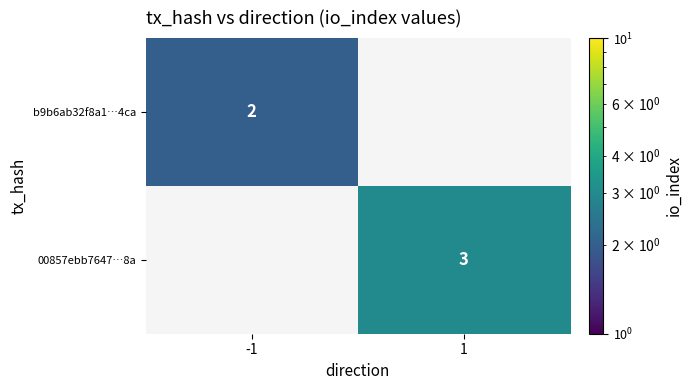

True or false: b9b6ab32f8a1…4ca has a value of 1 at -1.

False